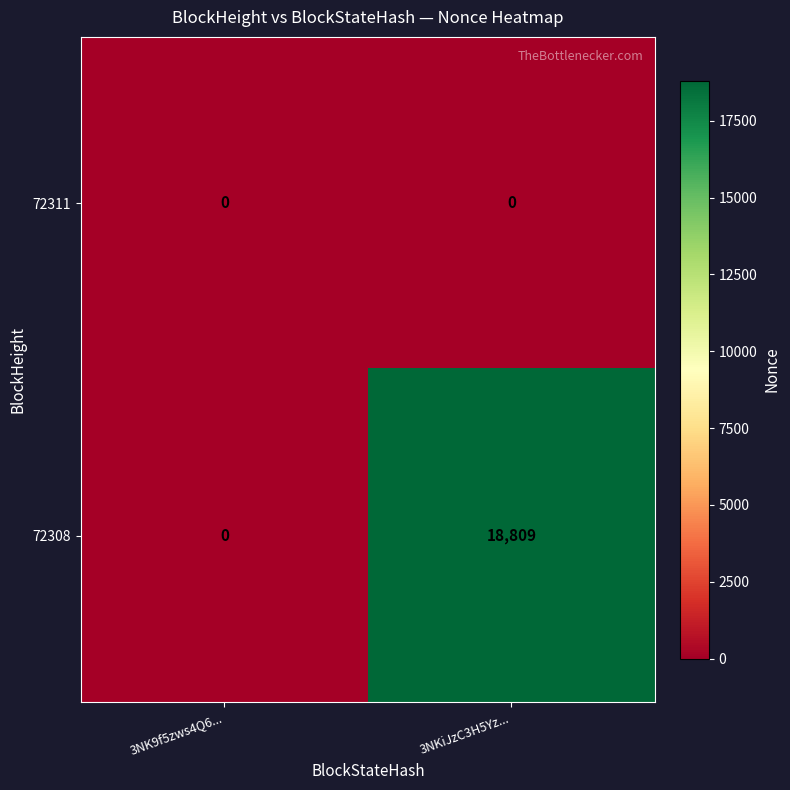

What is the difference between the 72308 values at 3NK9f5zws4Q6... and 3NKiJzC3H5Yz...?

18809